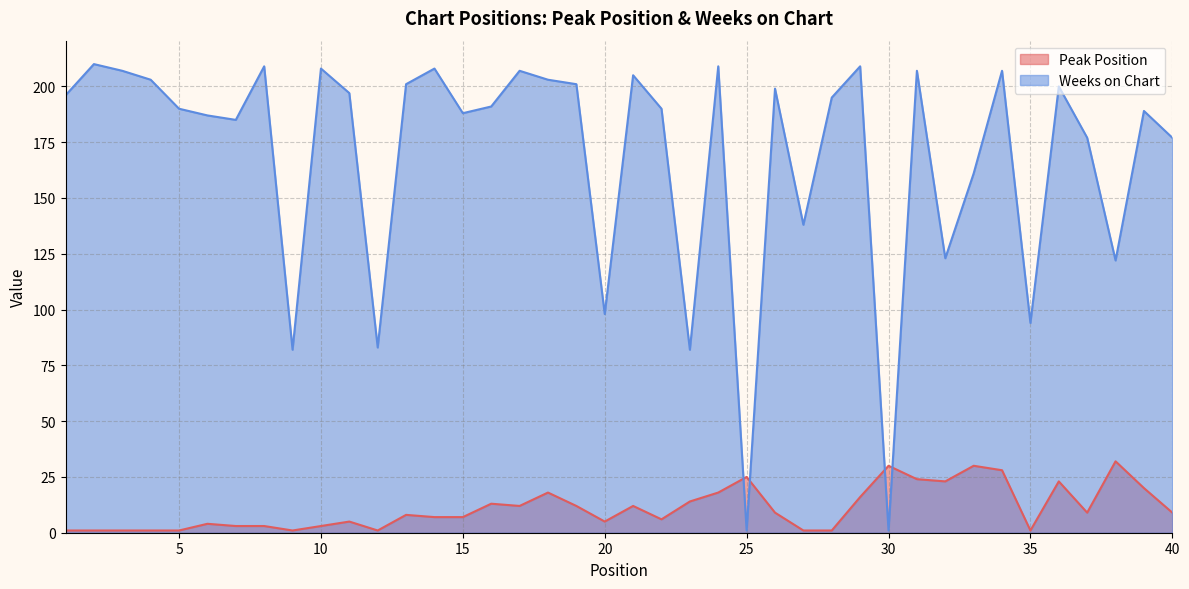

What is the difference between the Peak Position values at 14 and 35?

6